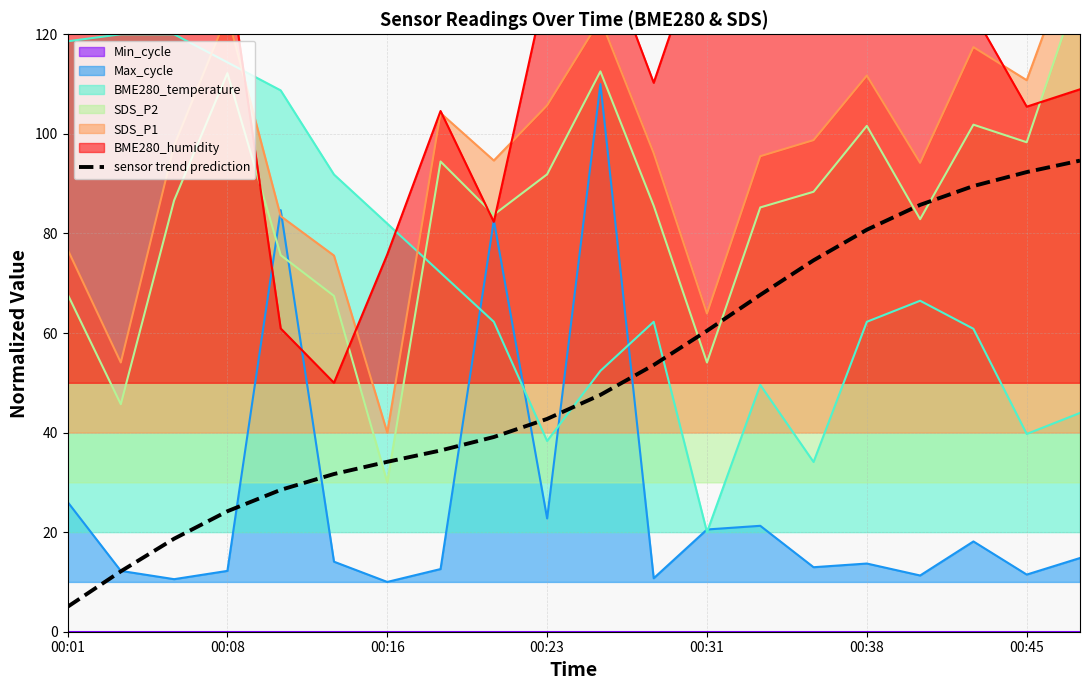

How many categories are shown in the chart?

20